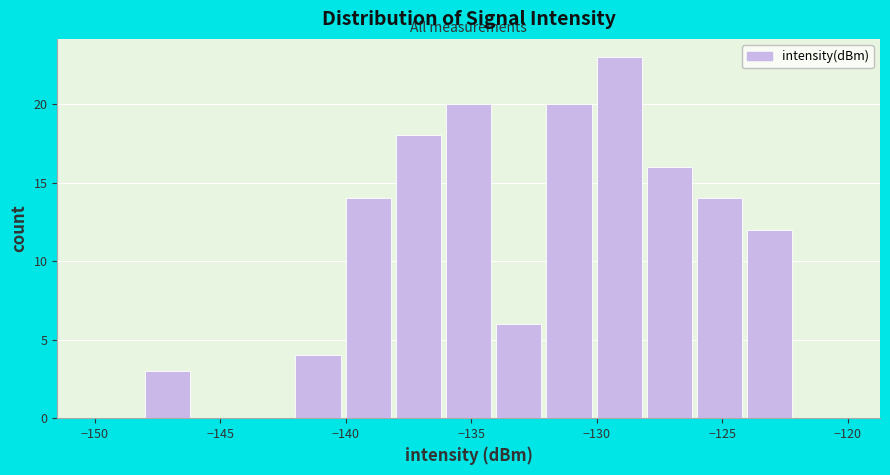

What is the height of the bar covering -134 to -132 on the x-axis? The values are not printed on the chart, so give them approximately, as read against the axis.

6